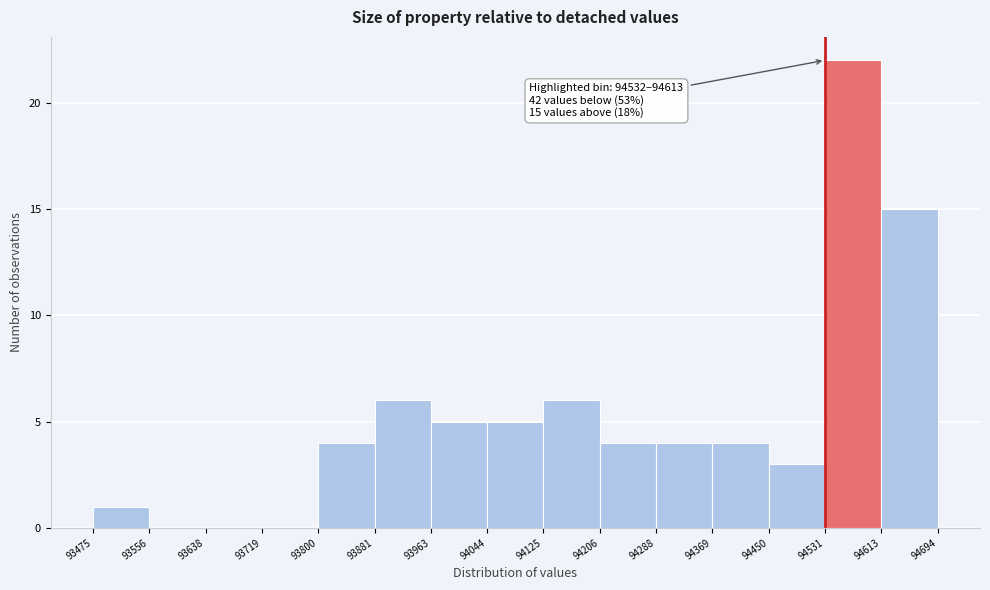

Which range on the x-axis has the tallest bar?

94531 to 94613